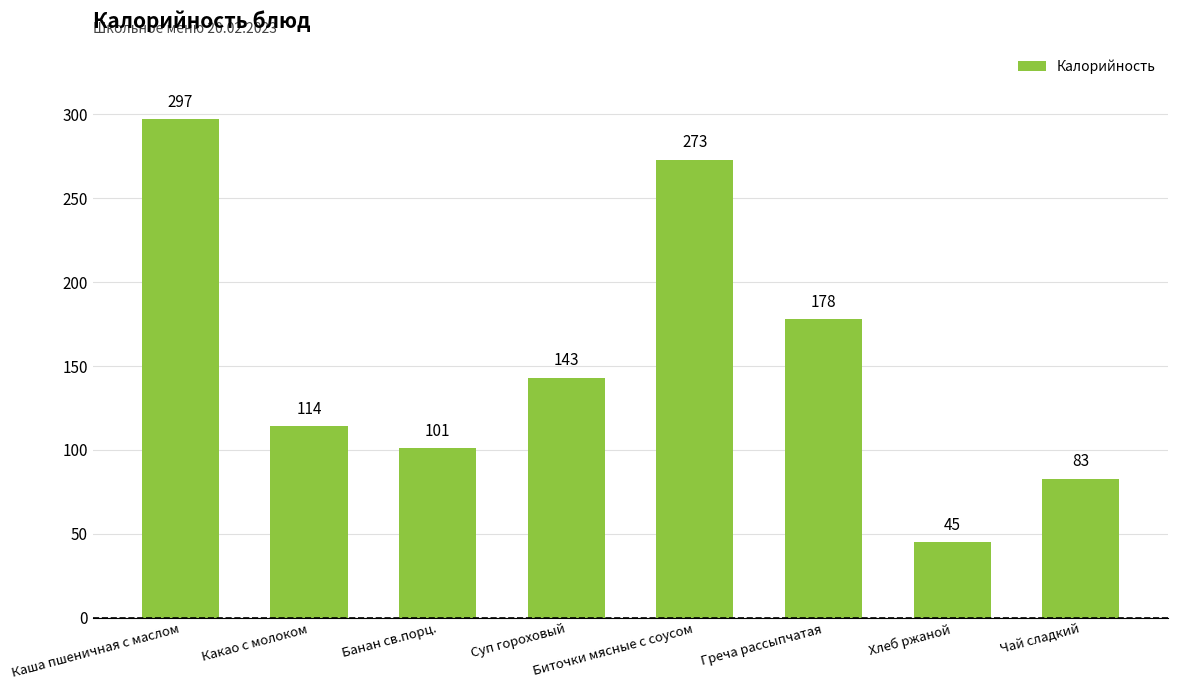

What is the smallest value displayed?

45